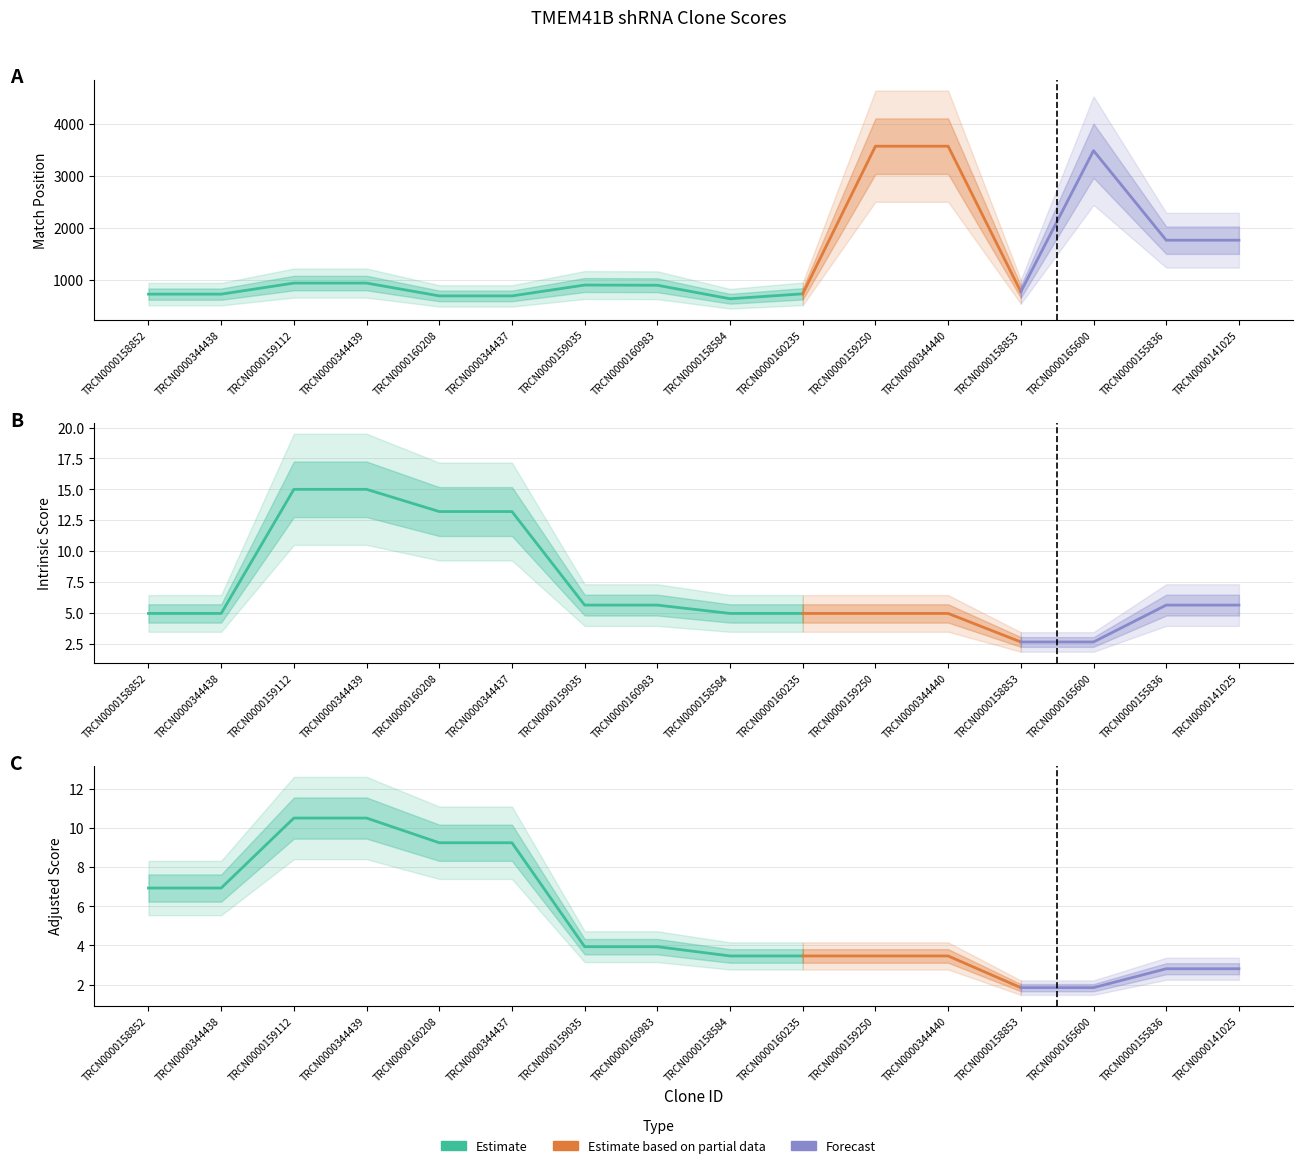

True or false: SDR Match % and Match % cross at least once.

False